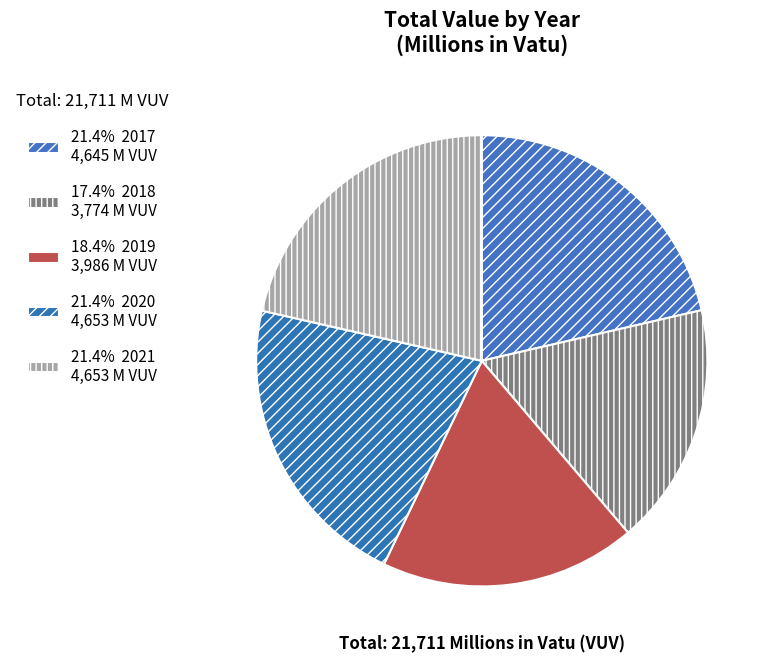

Count the number of slices in the pie.

5